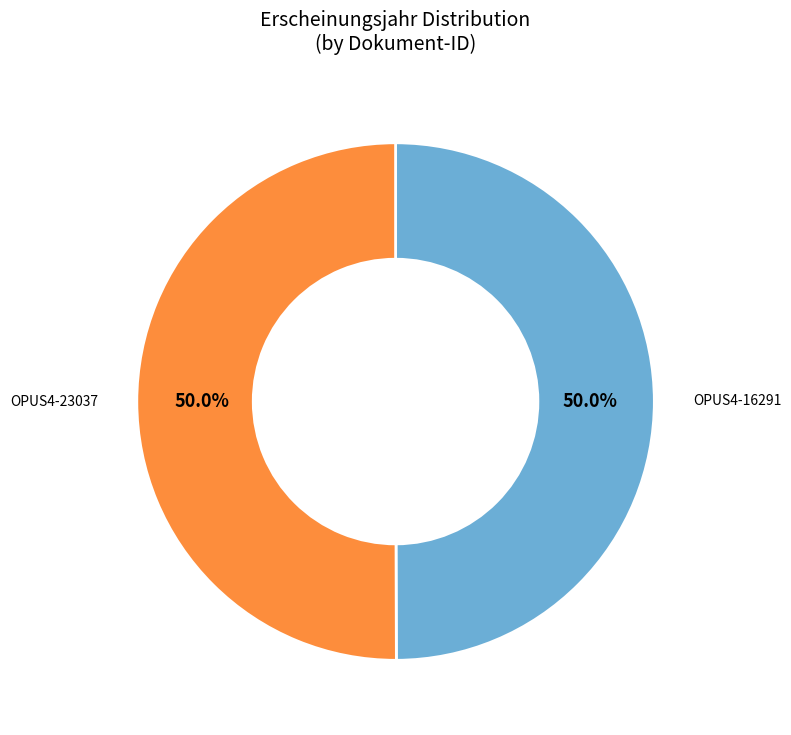

Count the number of slices in the pie.

2